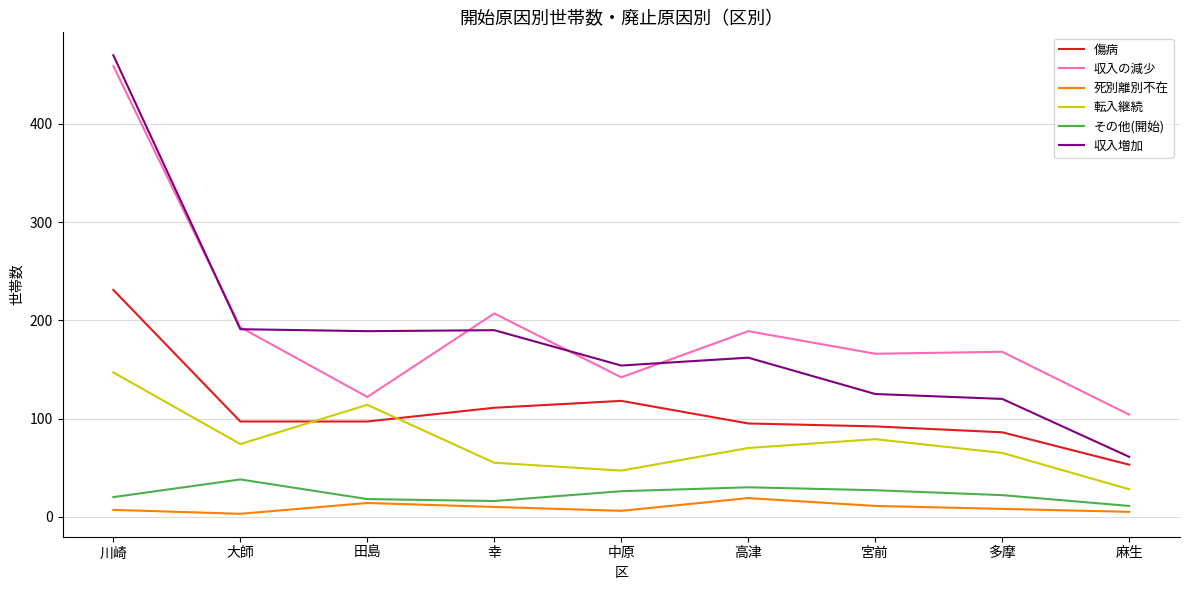

What is the total value across all series at 高津?

565